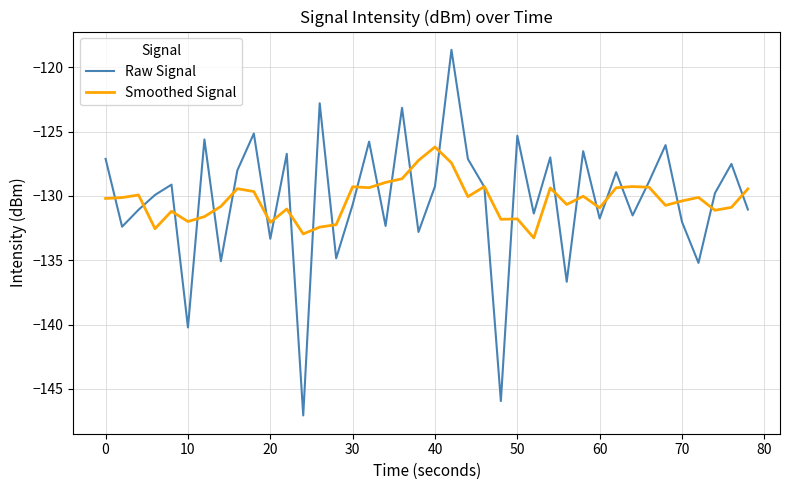

Rank the series by their maximum value, from lowest to highest.

Smoothed Signal, Raw Signal